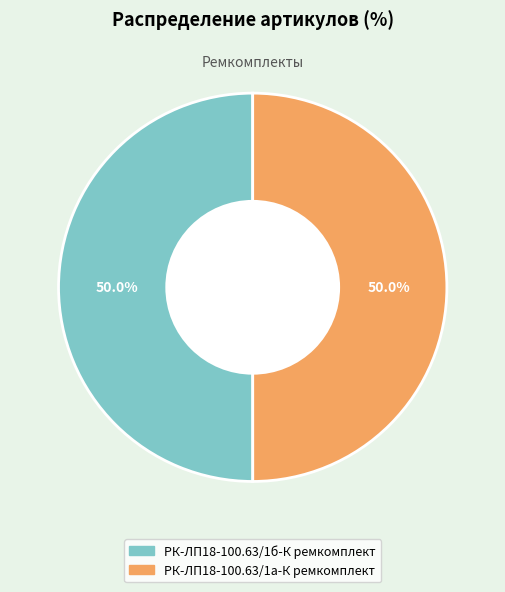

Is it true that РК-ЛП18-100.63/1б-К ремкомплект is 62% of the pie?

False